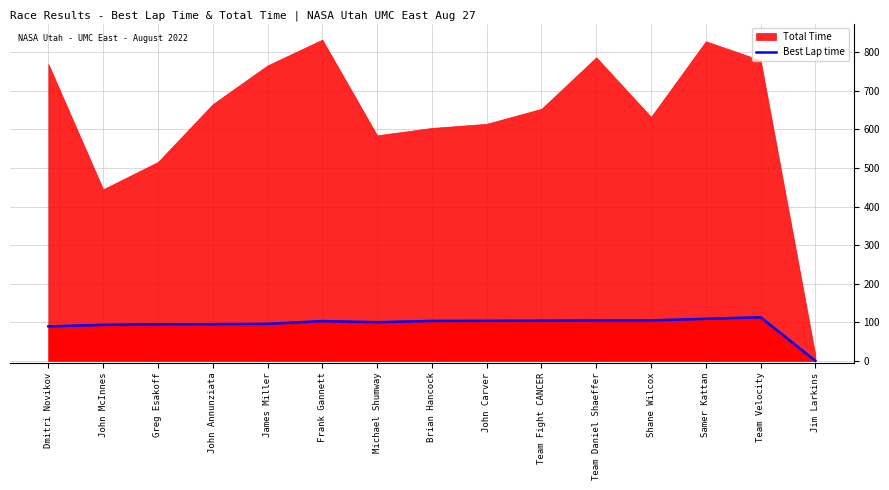

True or false: Best Lap time has a value of 48.9 at Jim Larkins.

False